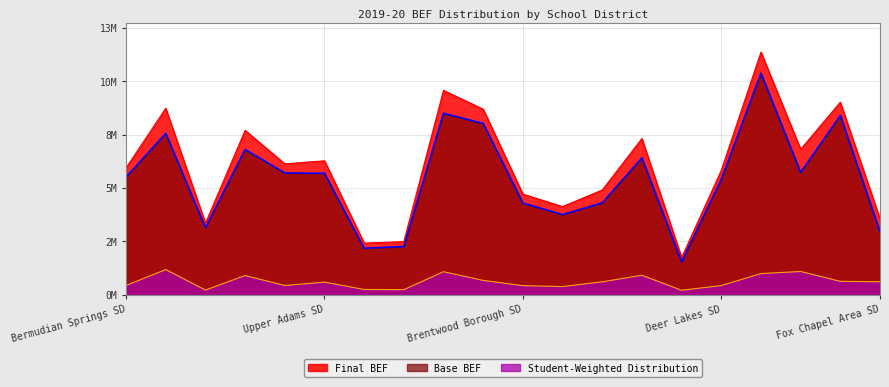

Reading left to right, extract all data points from this chart.

Final BEF: 6337434.7	9318179.0	3569217.1	8213303.4	6539883.1	6689472.4	2575045.0	2649627.1	10212692.7	9270470.9	5024765.0	4402533.2	5231454.3	7803661.3	1852701.4	6215158.1	12126251.5	7269768.4	9620630.2	3785148.3
Base BEF: 5878309.6	8066055.1	3342764.1	7257695.1	6083869.5	6066303.9	2317633.6	2401883.9	9067892.4	8559092.3	4577213.4	4001169.9	4590786.6	6835557.2	1635776.9	5762103.0	11073770.4	6112807.1	8957625.5	3141997.4
Student-Weighted Distribution: 459125.1	1252123.9	226453.0	955608.3	456013.5	623168.5	257411.5	247743.2	1144800.3	711378.6	447551.6	401363.3	640667.7	968104.0	216924.5	453055.1	1052481.0	1156961.3	663004.7	643150.9